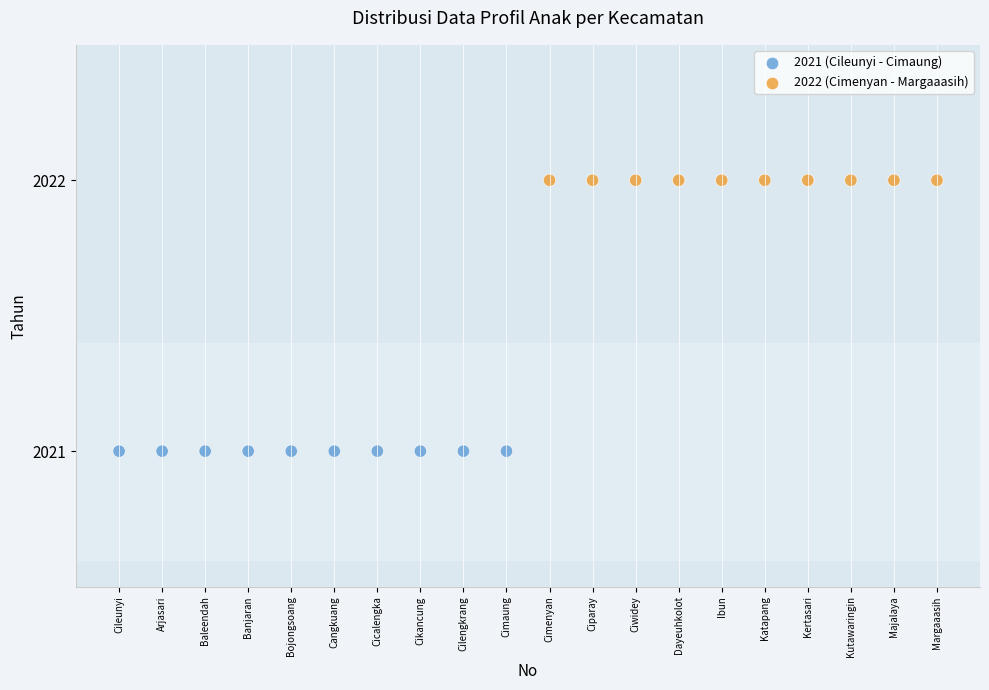

Which series contains the highest Y value?

2022 (Cimenyan - Margaaasih)